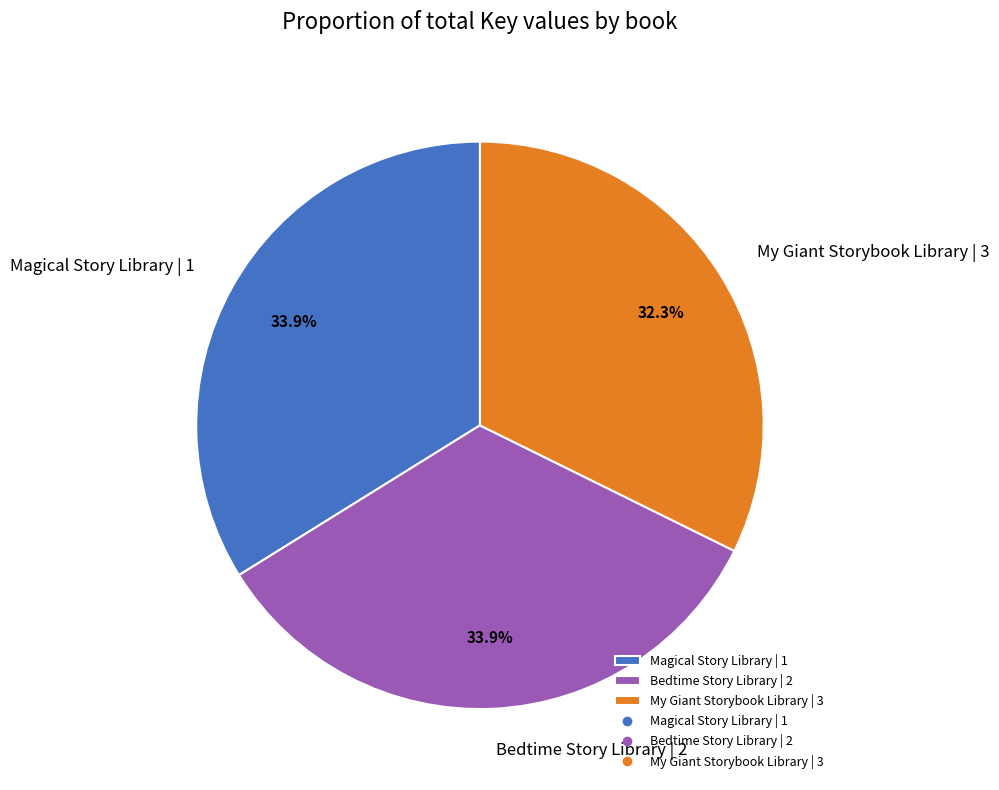

To the nearest percent, what is the difference between the My Giant Storybook Library | 3 and Bedtime Story Library | 2 slice percentages?

2%